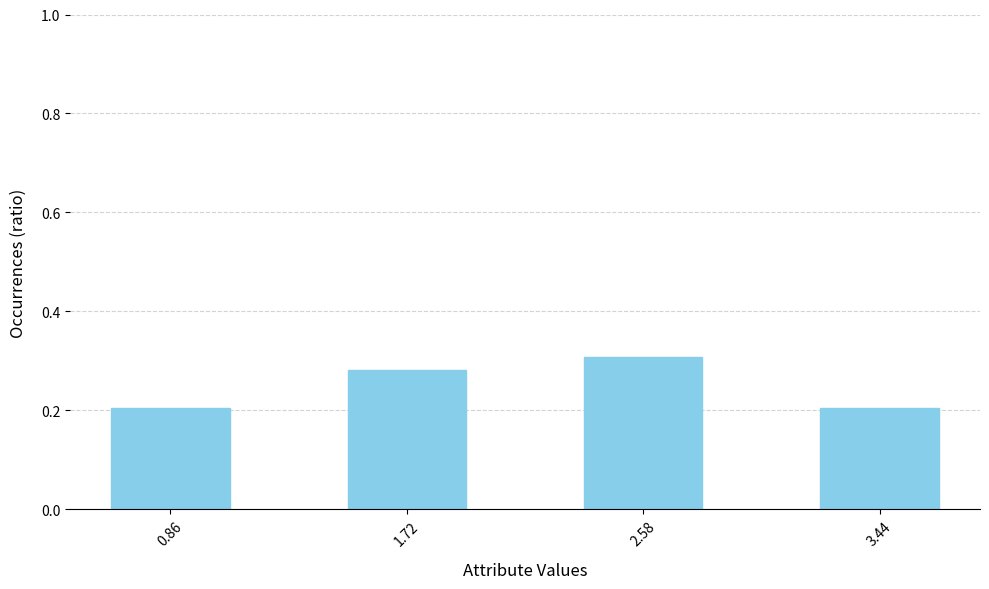

Which has a higher value, 2.58 or 3.44?

2.58